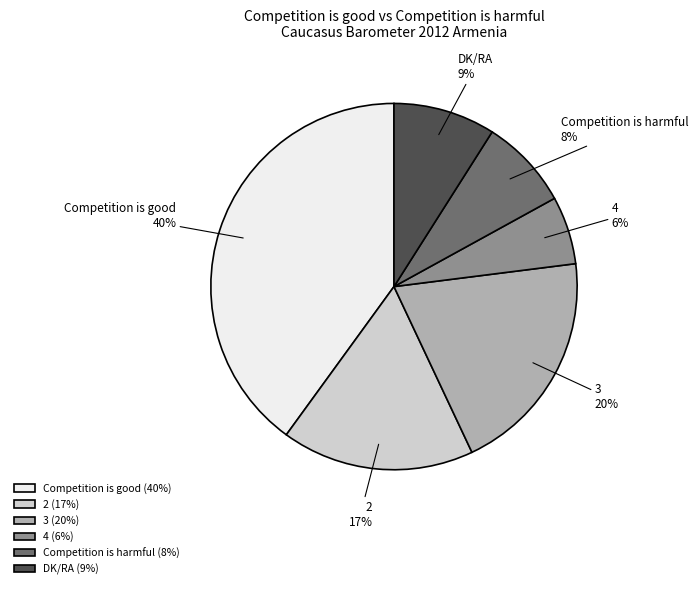

To the nearest percent, what is the average slice percentage?

17%